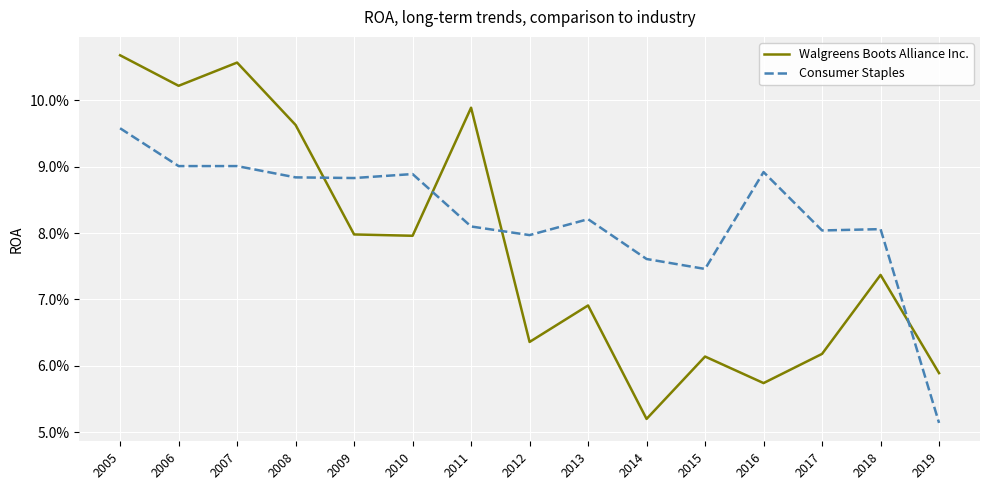

How many times do Walgreens Boots Alliance Inc. and Consumer Staples cross each other?

4